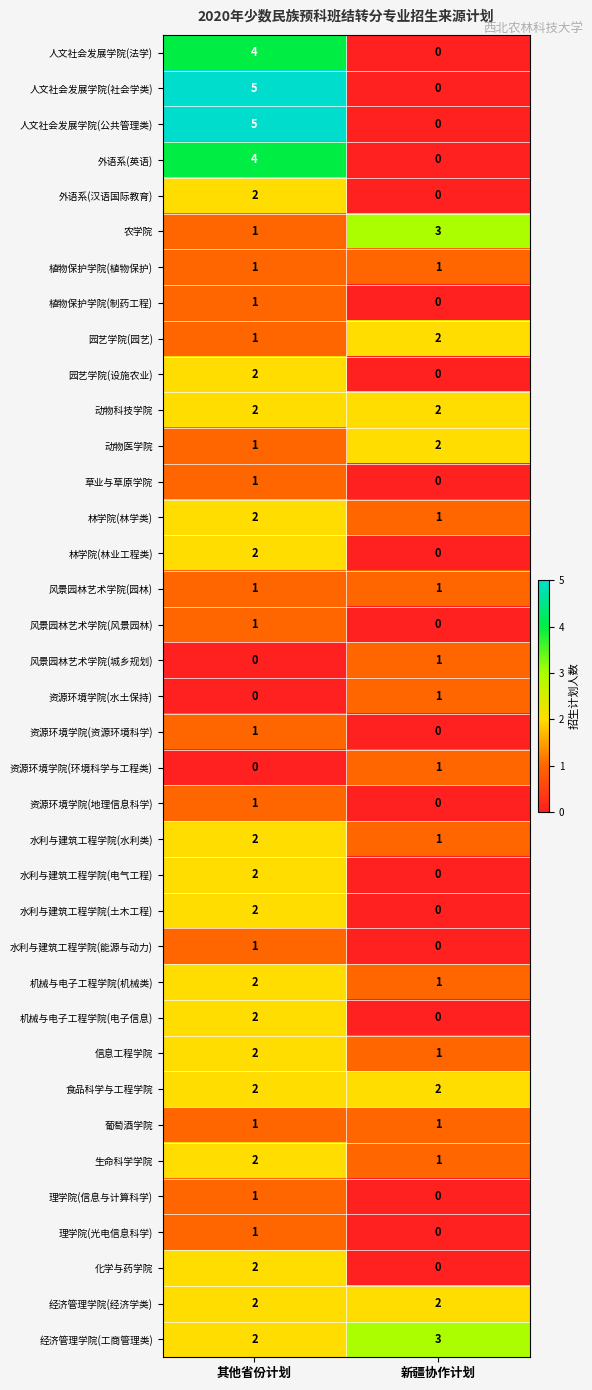

True or false: 水利与建筑工程学院(电气工程) has a value of 0 at 新疆协作计划.

True